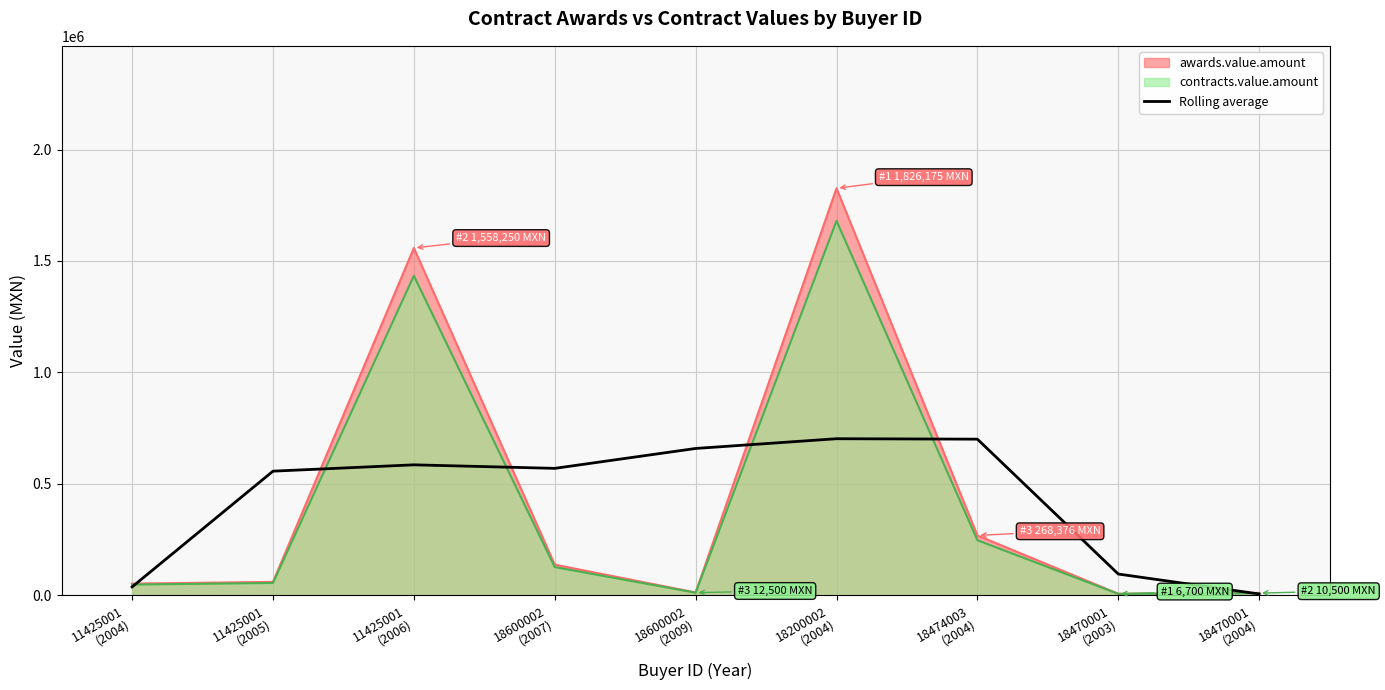

How many interior local peaks (higher than both neighbors) does the data have?

2